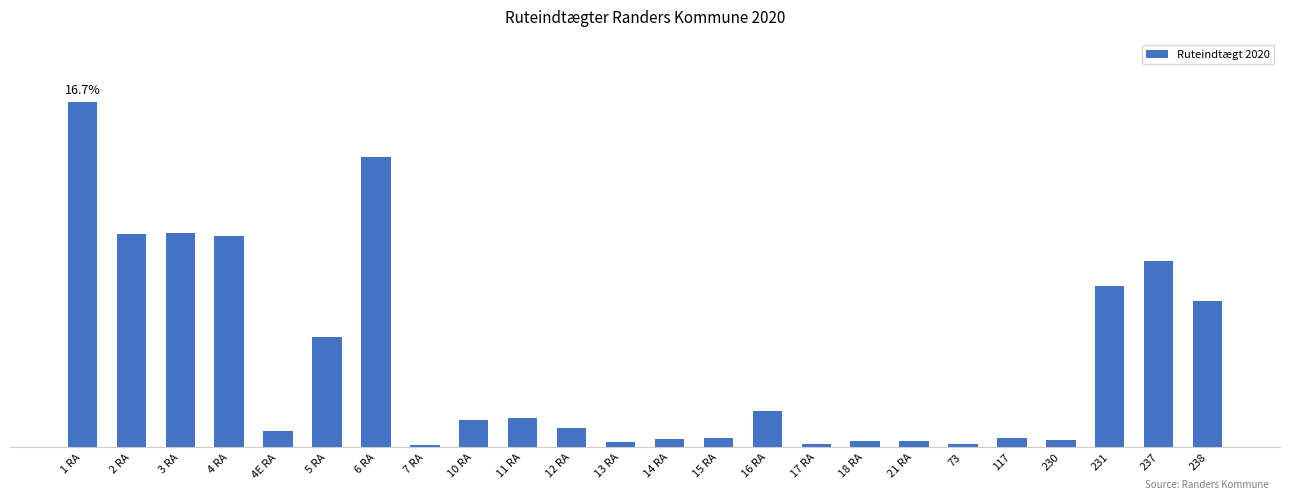

What is the value of the 8th bar from the left?

27505.1